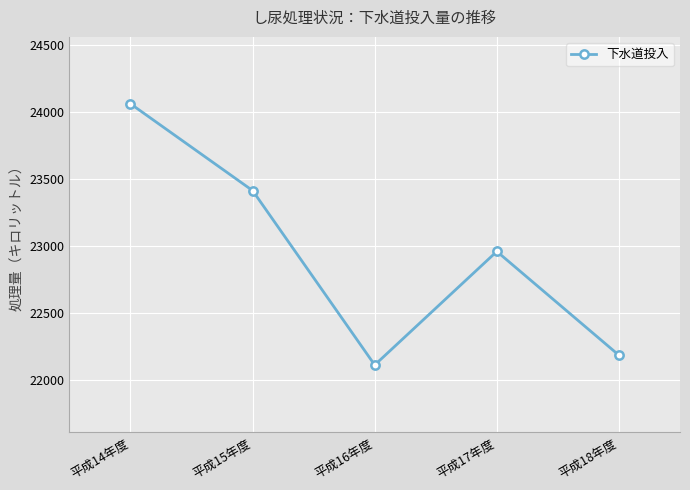

Reading right to left, list all the values displayed in this chart.

平成18年度=22184	平成17年度=22960	平成16年度=22111	平成15年度=23415	平成14年度=24064